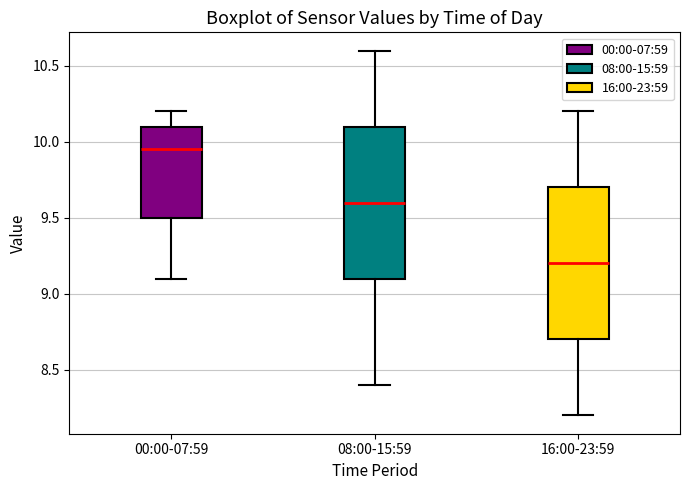

Reading left to right, read every box against the y-axis: the position of its median line, the range the box covers, and the ends of its whiskers. The values are not printed on the chart, so give them approximately, as read against the axis.

00:00-07:59: median 9.95, box 9.50 to 10.10, whiskers 9.10 to 10.20
08:00-15:59: median 9.60, box 9.10 to 10.10, whiskers 8.40 to 10.60
16:00-23:59: median 9.20, box 8.70 to 9.70, whiskers 8.20 to 10.20